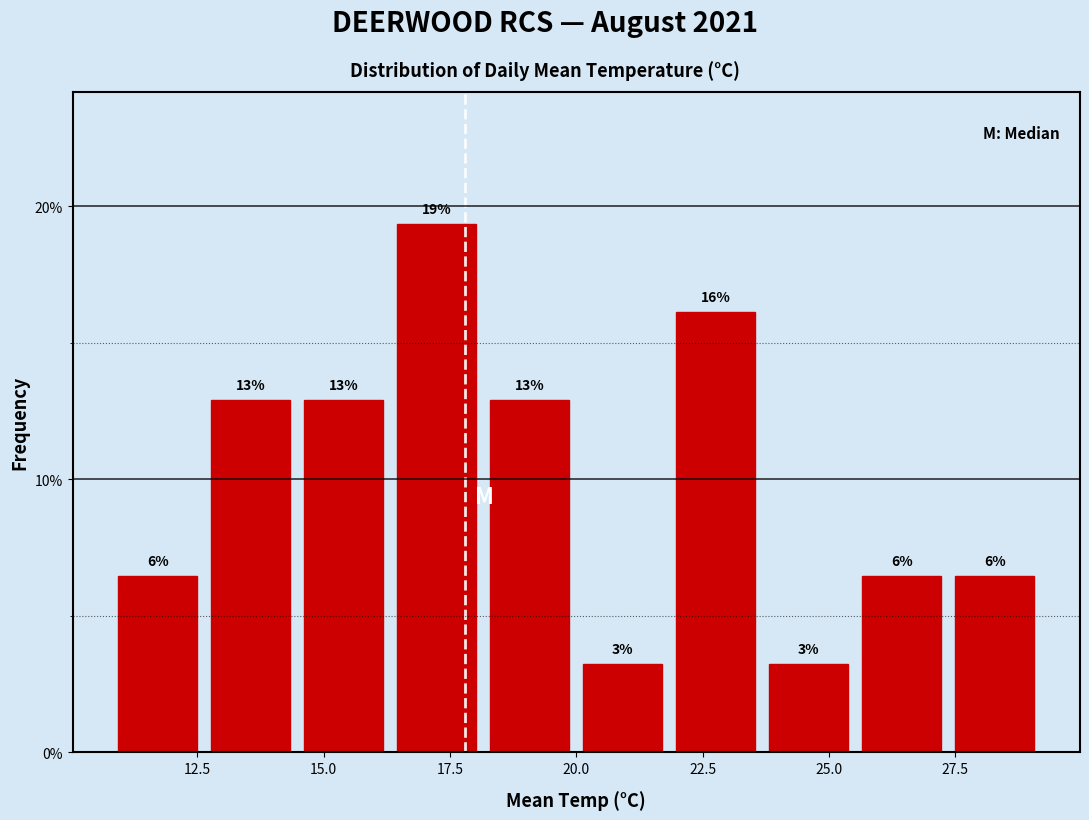

Read against the x-axis, roughly where is the centre of the tallest bar?

17.0